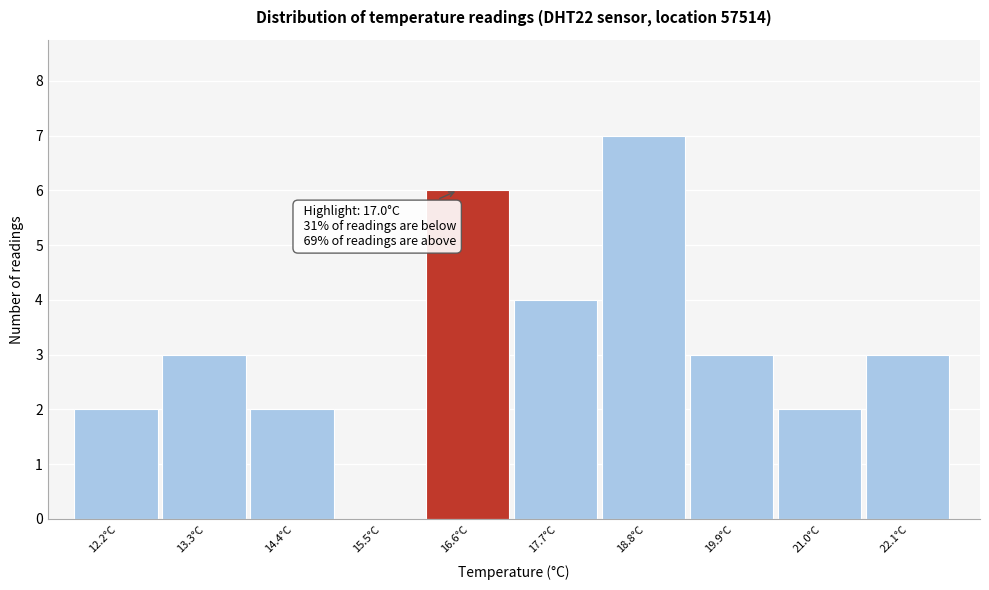

Reading right to left, transcribe all the data shown in this chart.

22.1°C=3	21.0°C=2	19.9°C=3	18.8°C=7	17.7°C=4	16.6°C=6	15.5°C=0	14.4°C=2	13.3°C=3	12.2°C=2